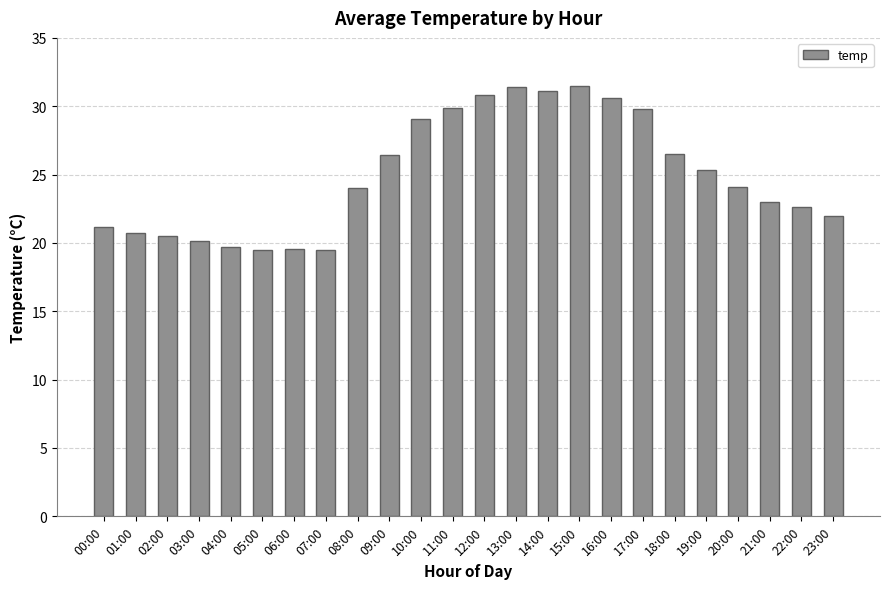

The chart shows a value of 27.8 at 07:00. True or false?

False